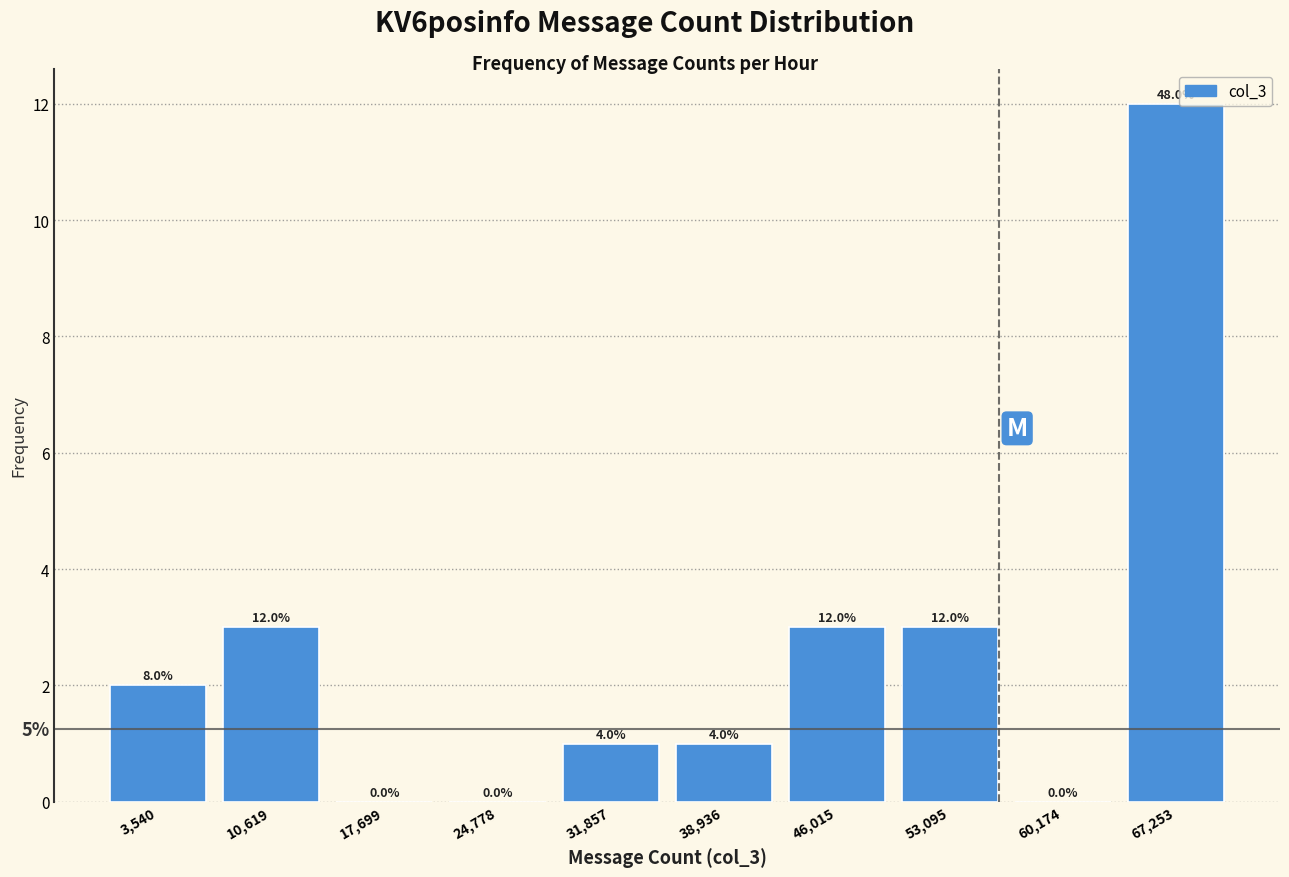

Which range on the x-axis has the tallest bar?

64000 to 71000